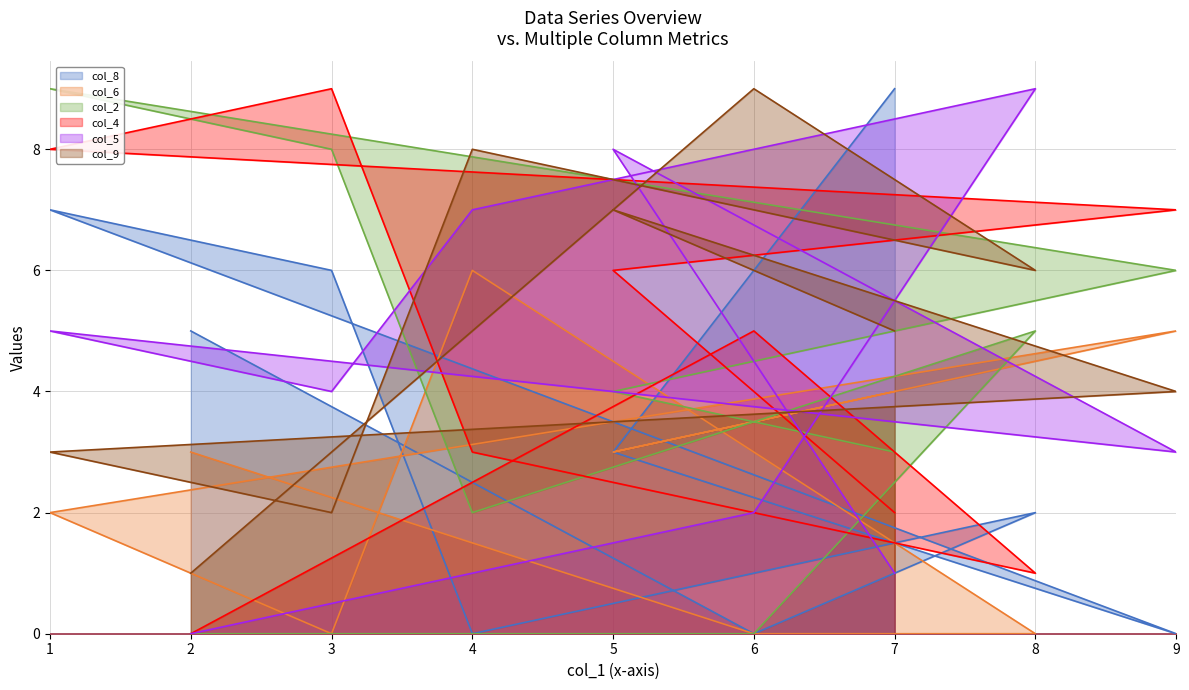

The value of col_6 at 4 is 10. True or false?

False